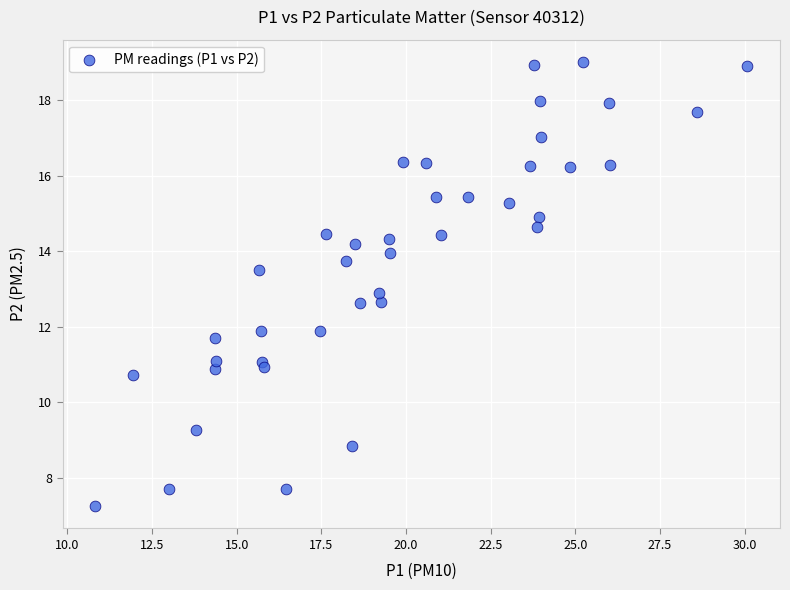

What is the range of X values (max minus min)?

19.3